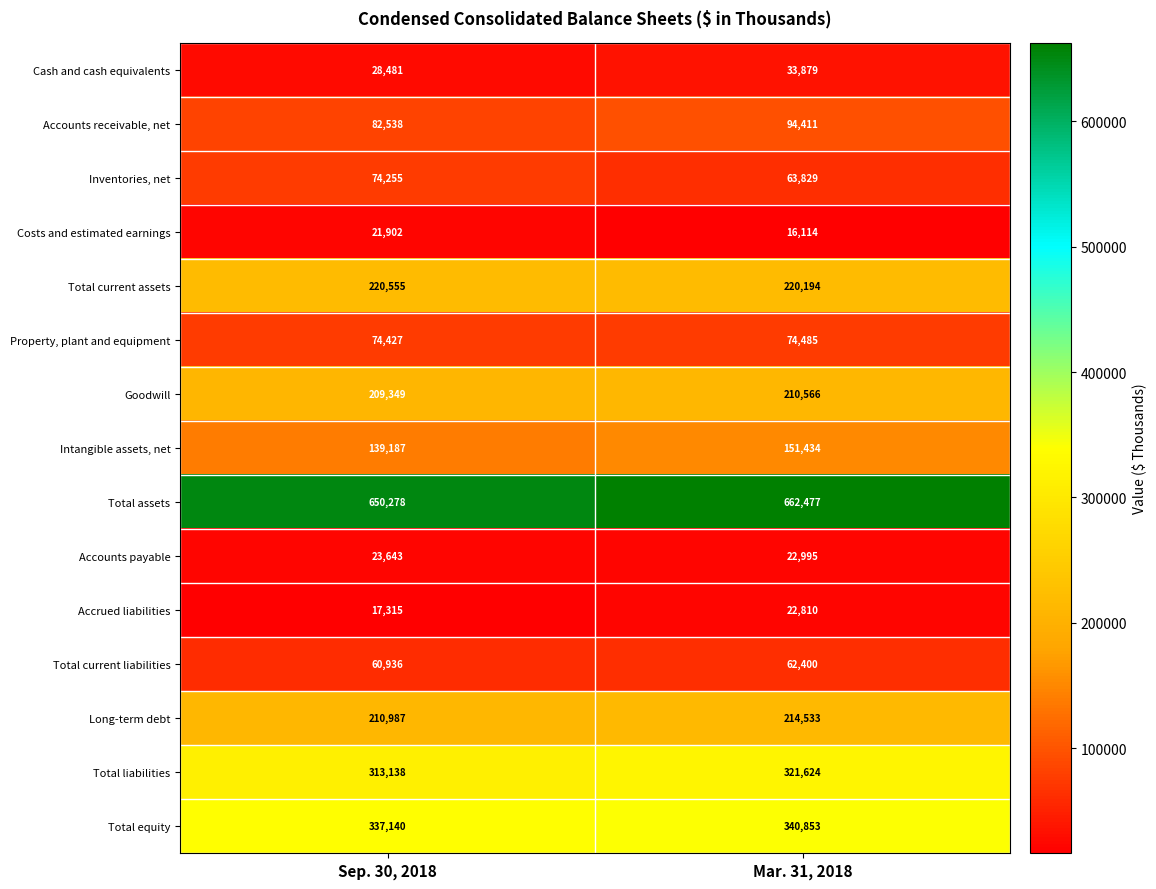

List the labels in order of Total equity value, largest first.

Mar. 31, 2018, Sep. 30, 2018